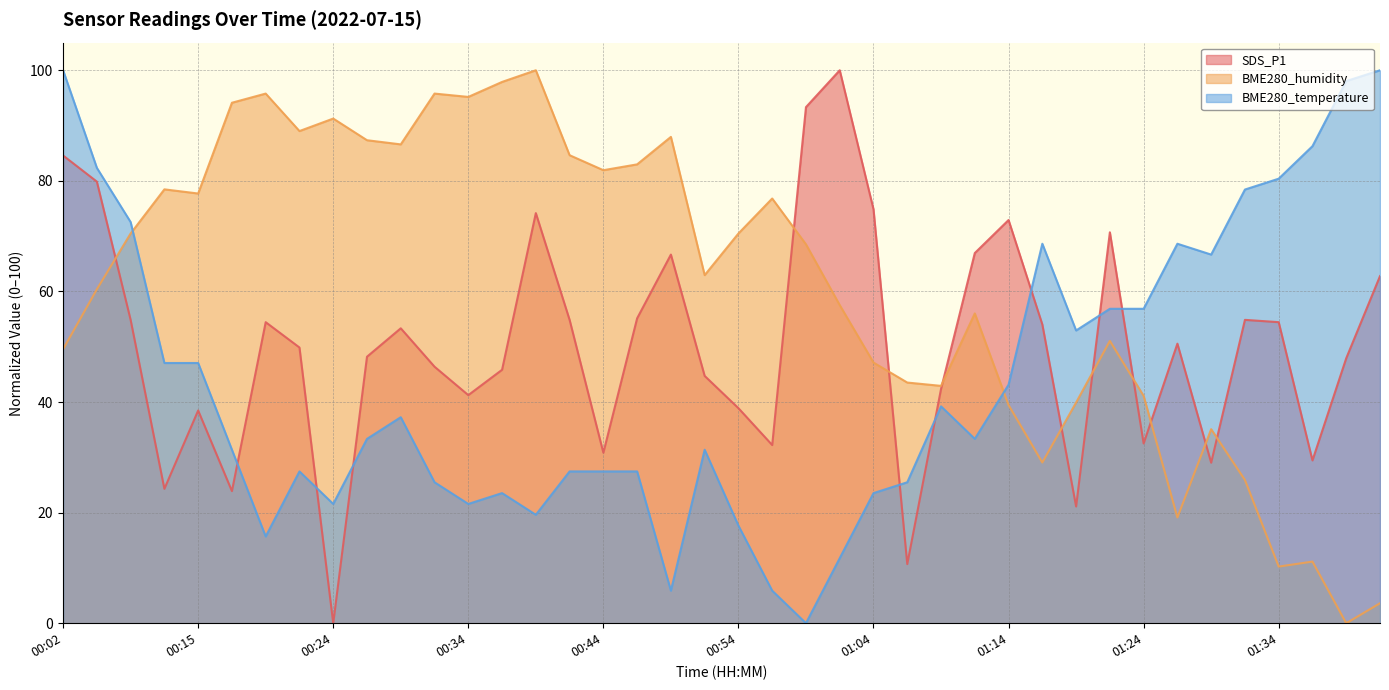

At which category is the sum across all series the highest?

00:02